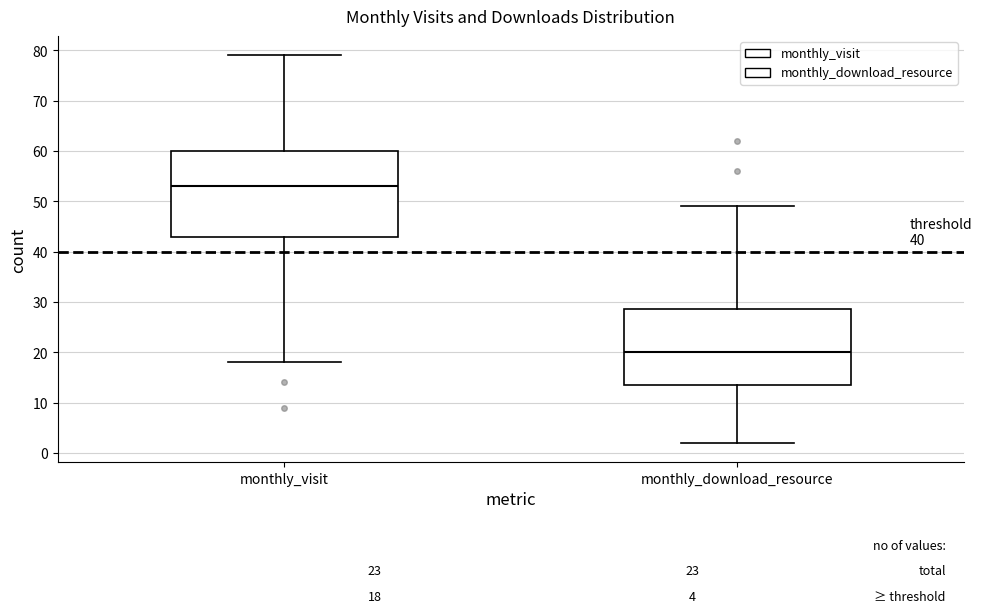

Which box has the lowest median line?

monthly_download_resource